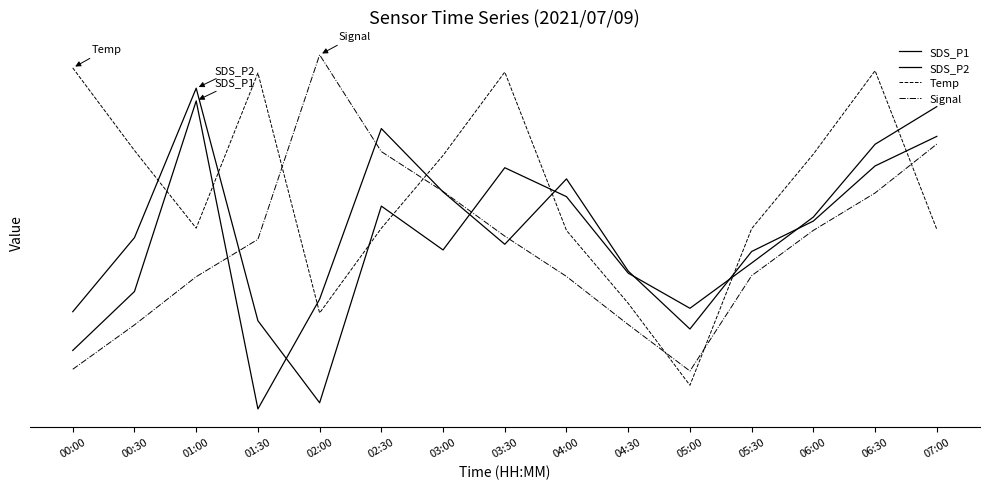

Is it true that SDS_P1 equals 0.6 at 02:30?

False